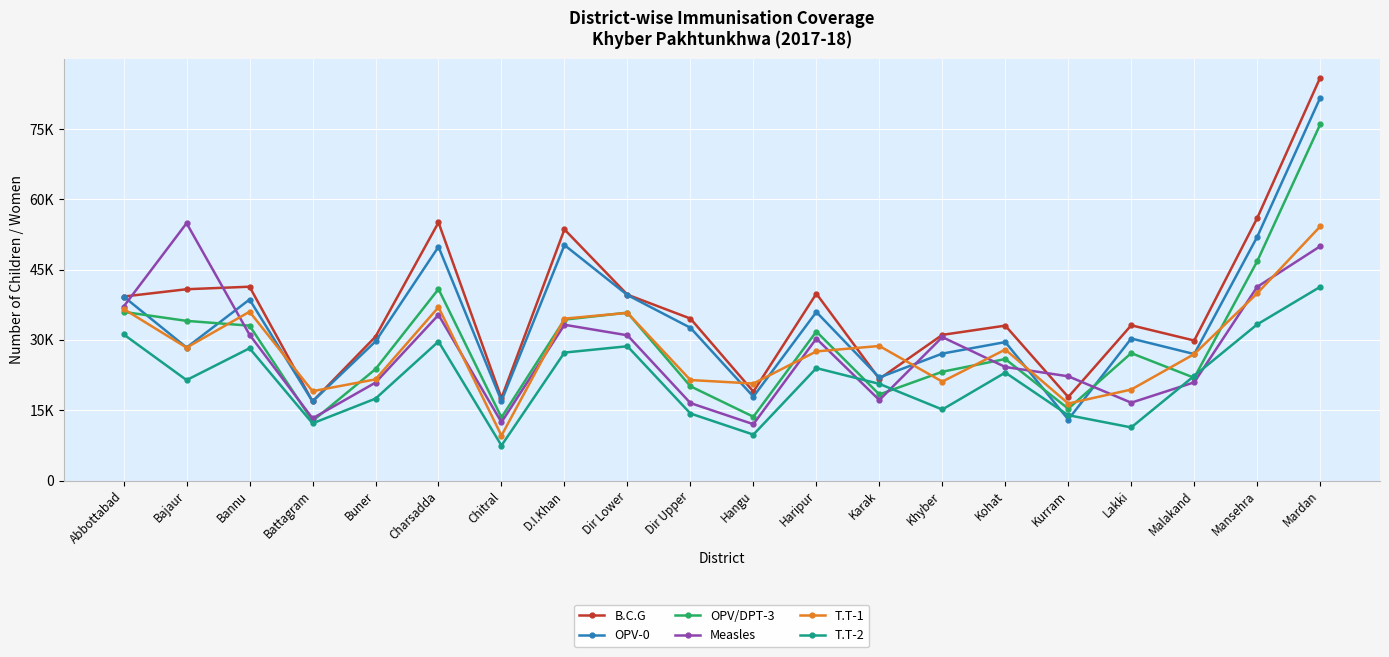

Which series has the largest total across all categories?

B.C.G